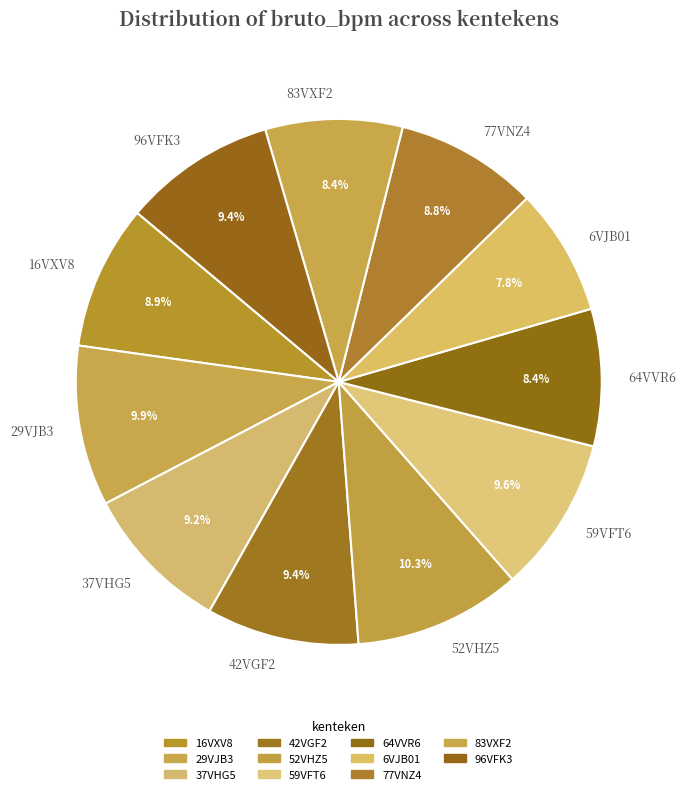

Which slice is the smallest?

6VJB01